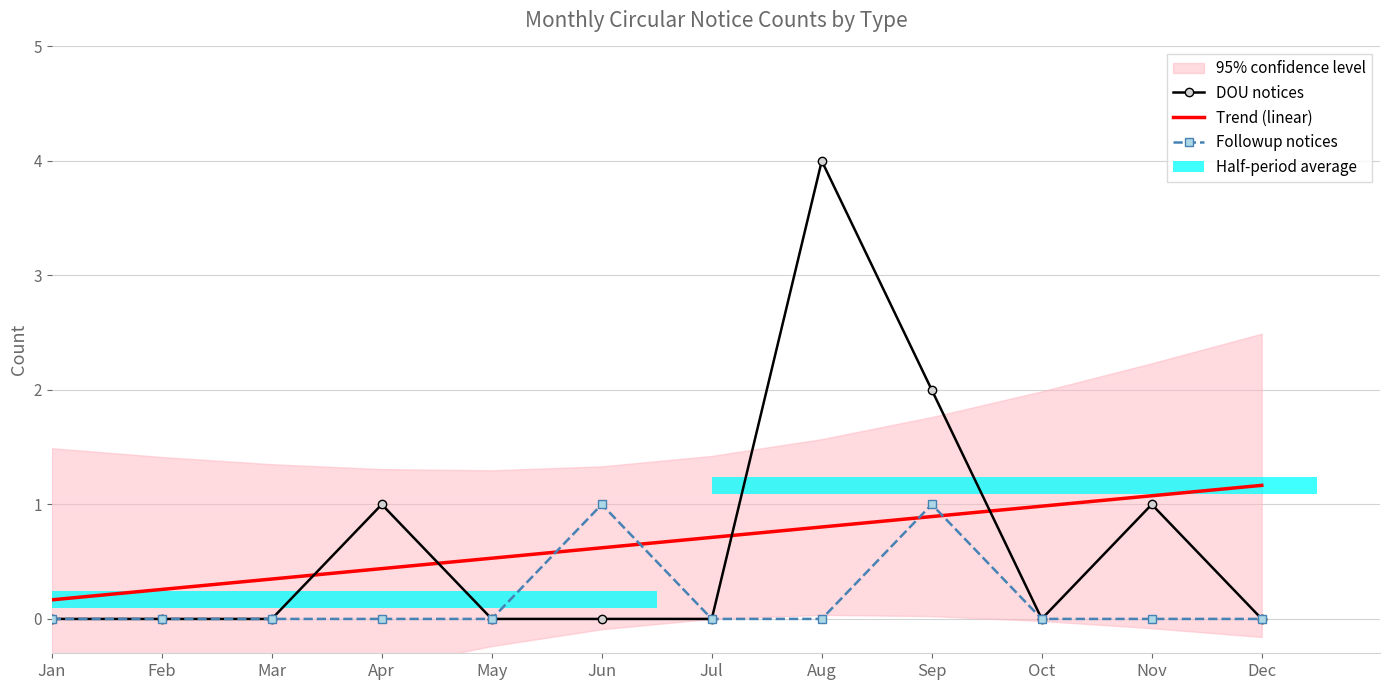

Which has a higher value, Nov or Jan?

Nov